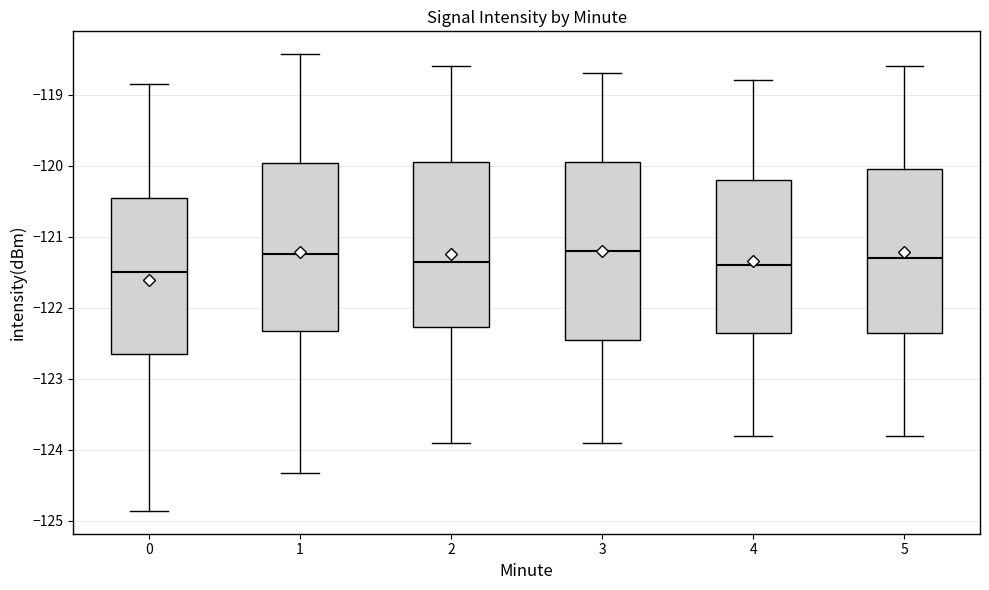

Which box has the lowest median line?

0